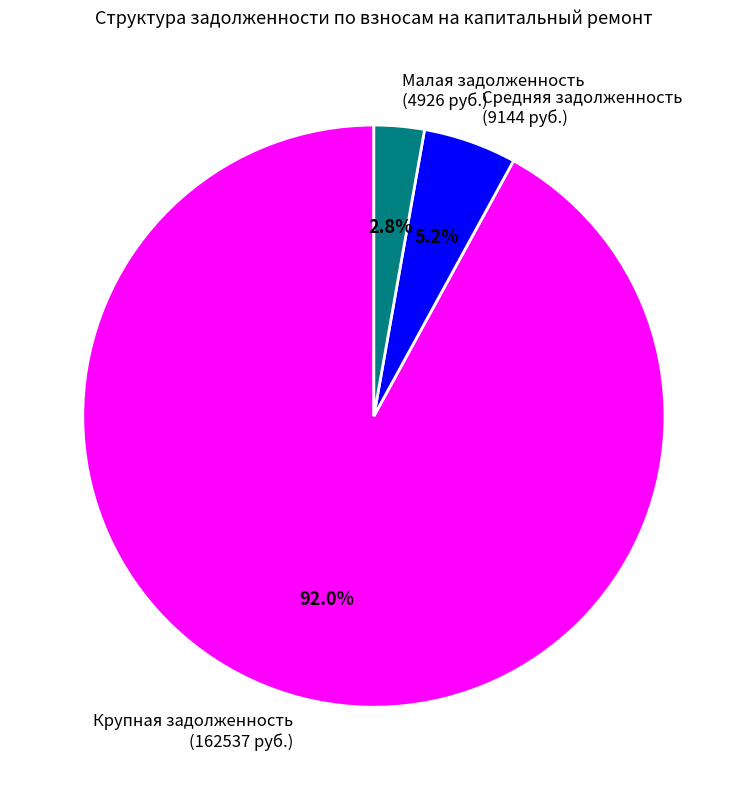

Rank the categories by value from highest to lowest.

Крупная задолженность (162537 руб.), Средняя задолженность (9144 руб.), Малая задолженность (4926 руб.)